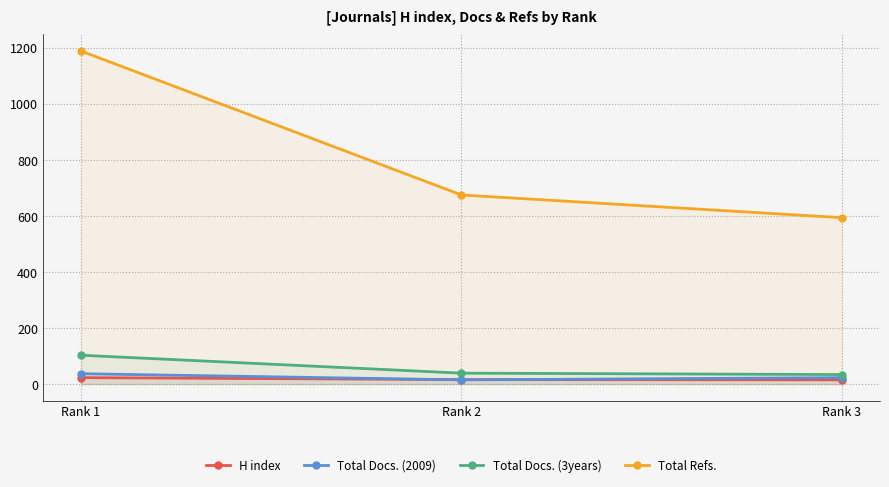

At which label is Total Refs. closest to 891?

Rank 2